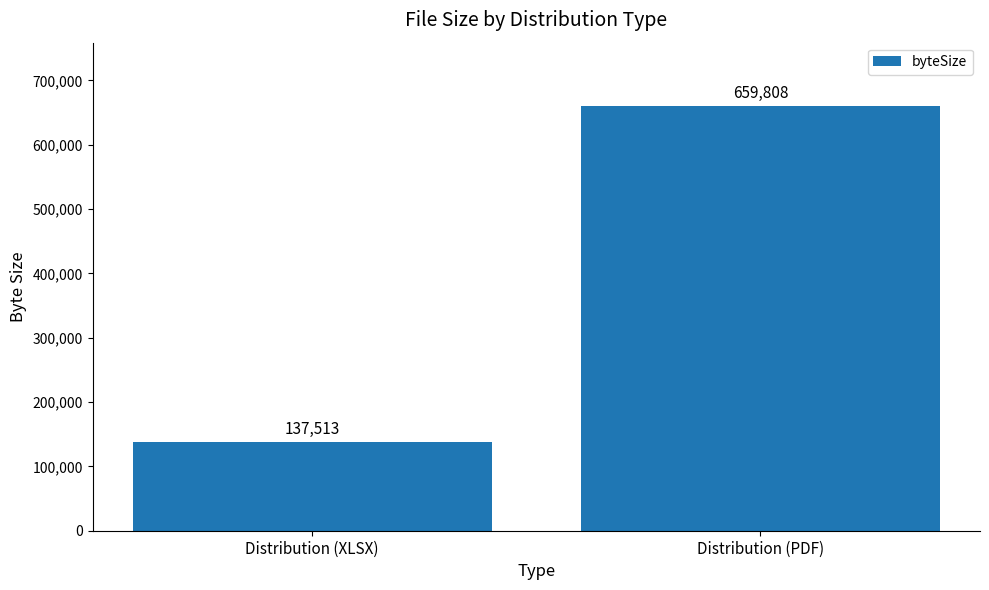

List the labels in order of value, largest first.

Distribution (PDF), Distribution (XLSX)